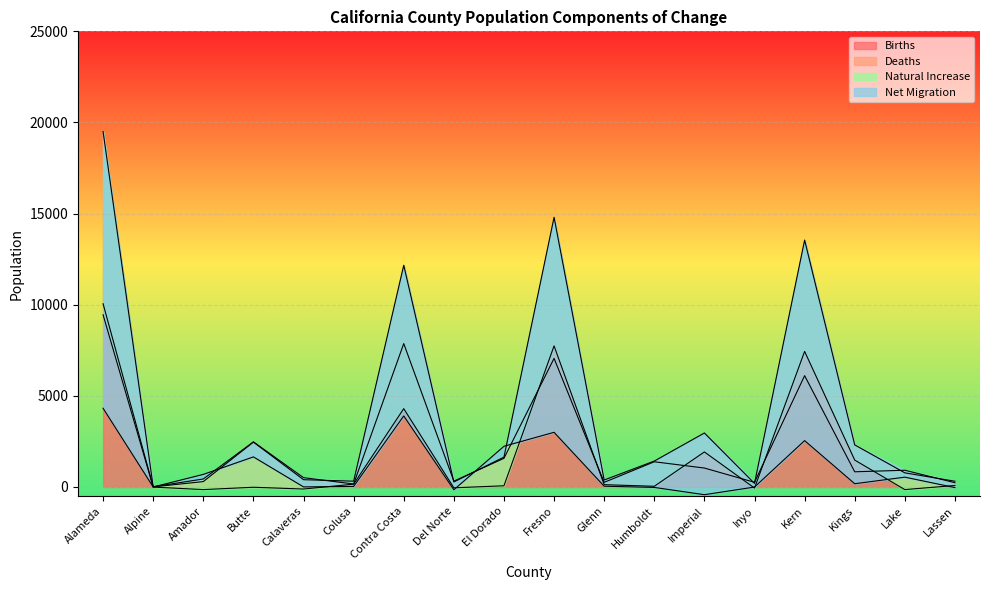

What are all the series names shown in the legend?

Births, Deaths, Natural Increase, Net Migration